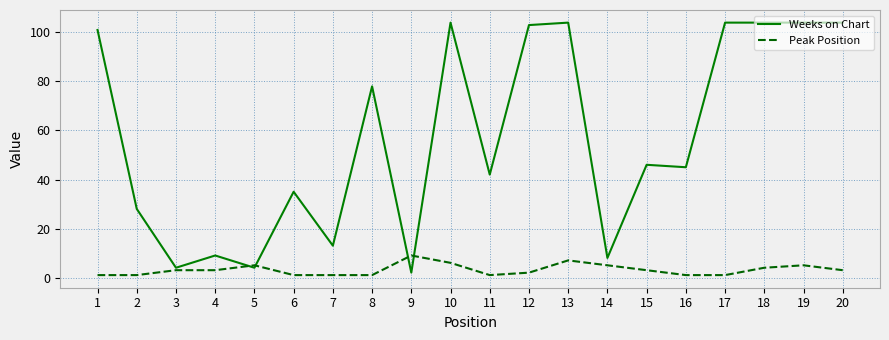

What is the sum of all Peak Position values?

63